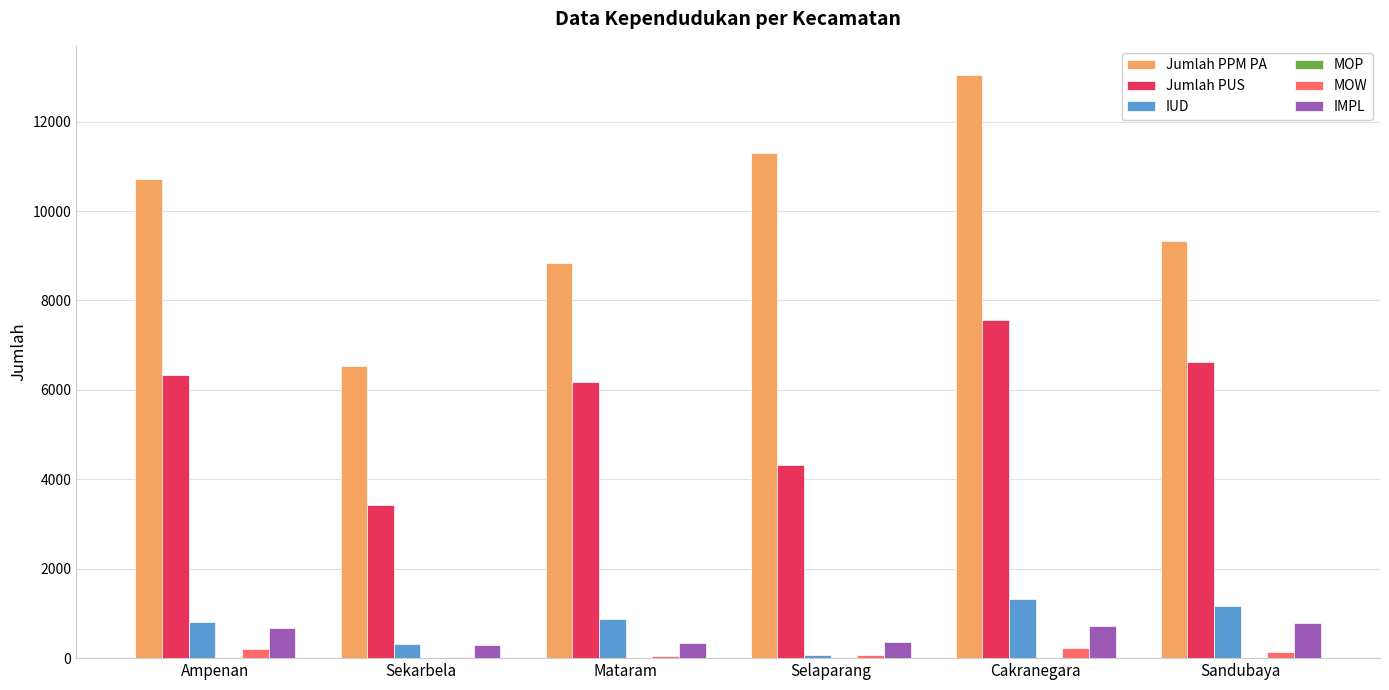

Which series has the largest total across all categories?

Jumlah PPM PA